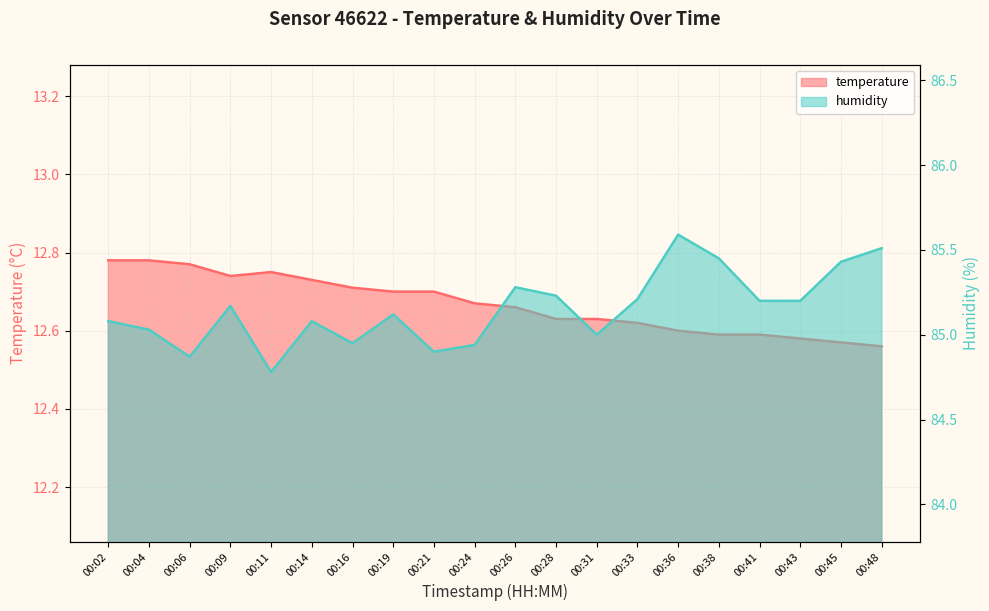

Where is temperature nearest to the value 12?

00:48